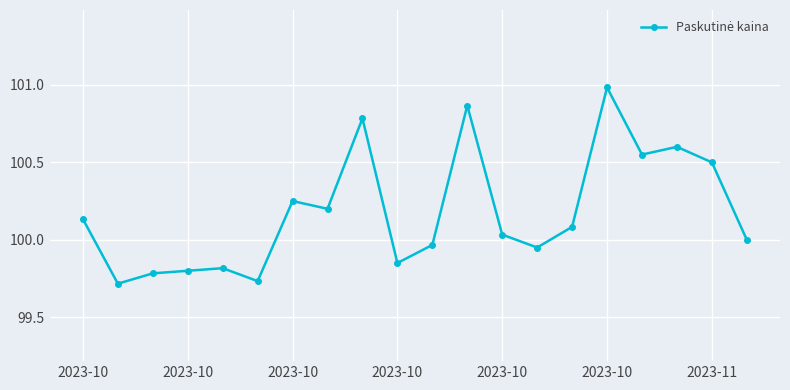

True or false: there are more than 0 points higher than both neighbors.

True